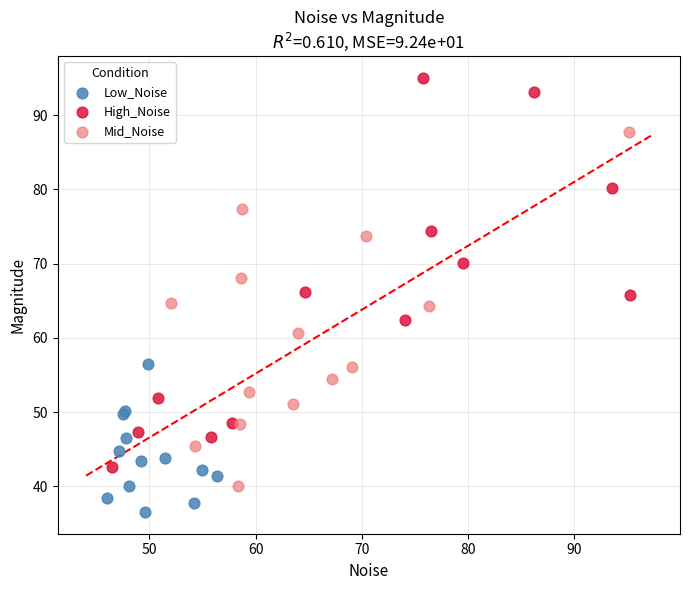

Which series contains the highest Y value?

High_Noise